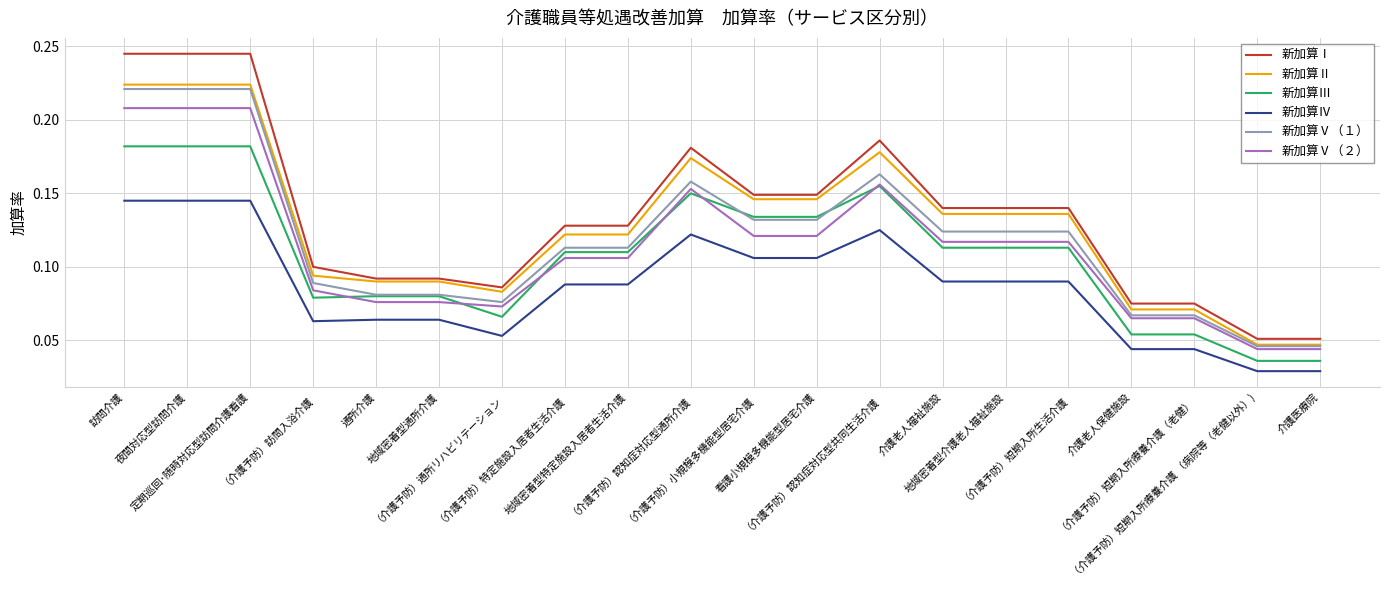

True or false: 新加算Ⅱ and 新加算Ⅳ cross at least once.

False